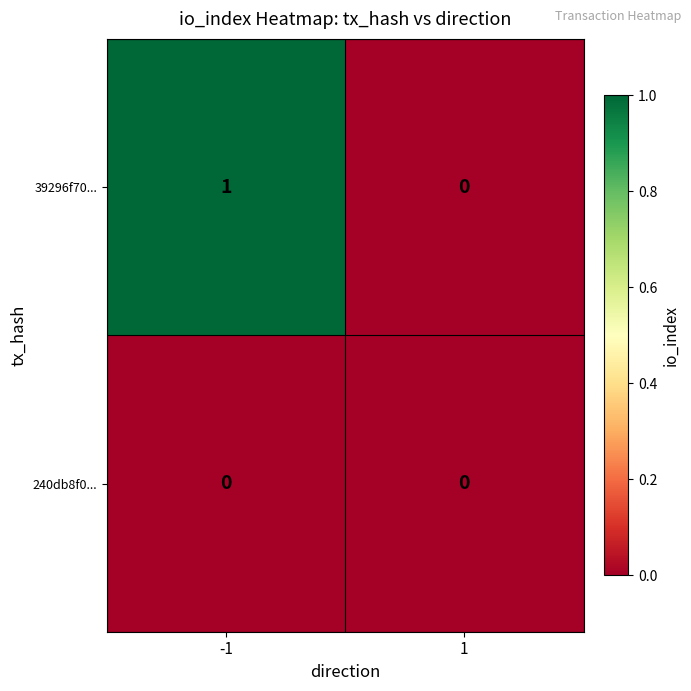

The 39296f70... series shows -1 at 1. True or false?

False